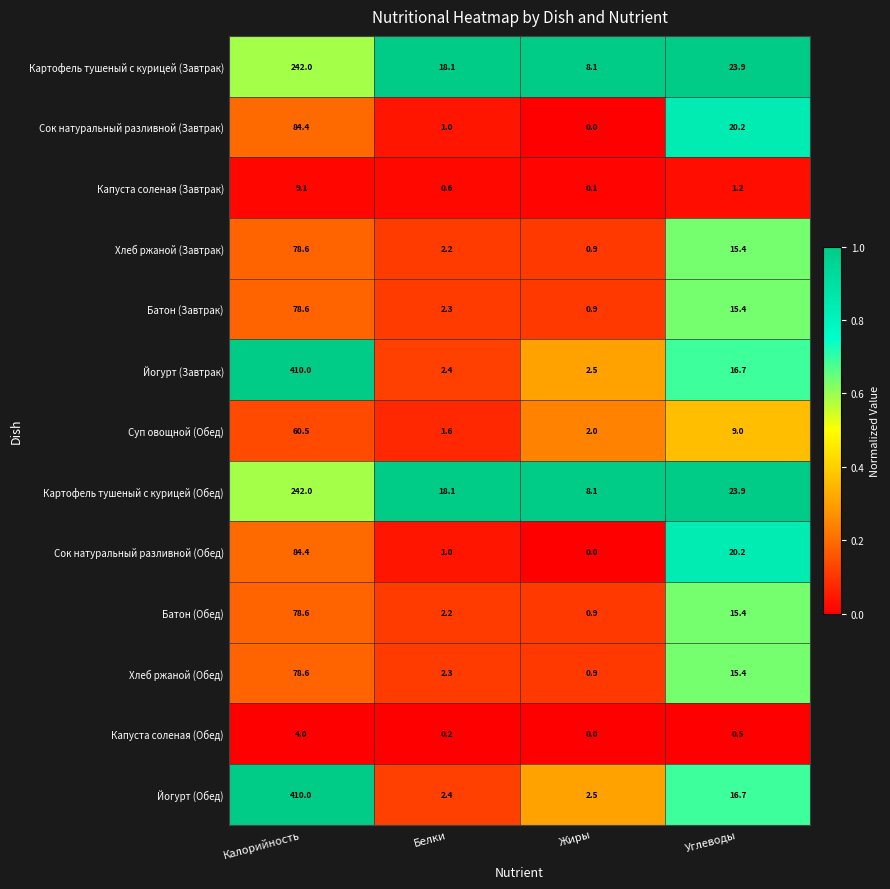

Read the Картофель тушеный с курицей (Завтрак) value at Калорийность.

242.0